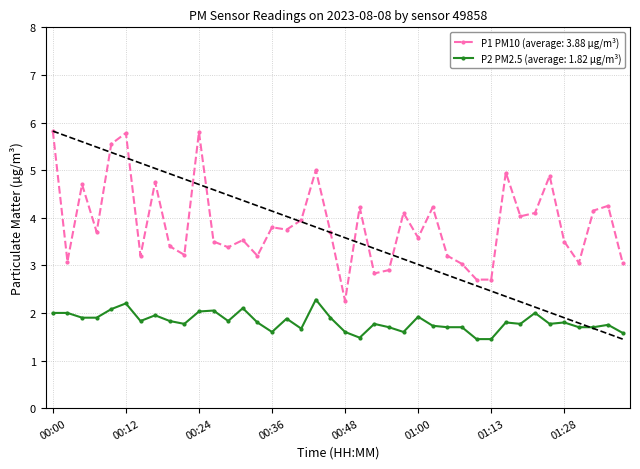

How many data points in P1 (PM10) are less than 3?

5